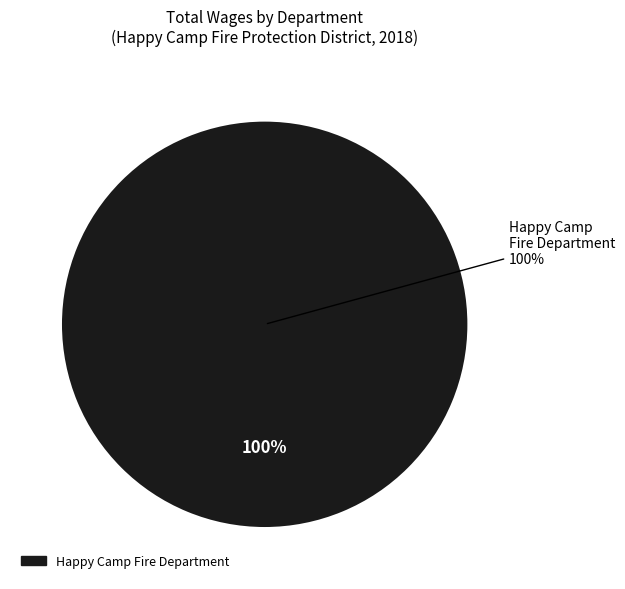

What is the largest slice in the pie chart?

Happy Camp Fire Department